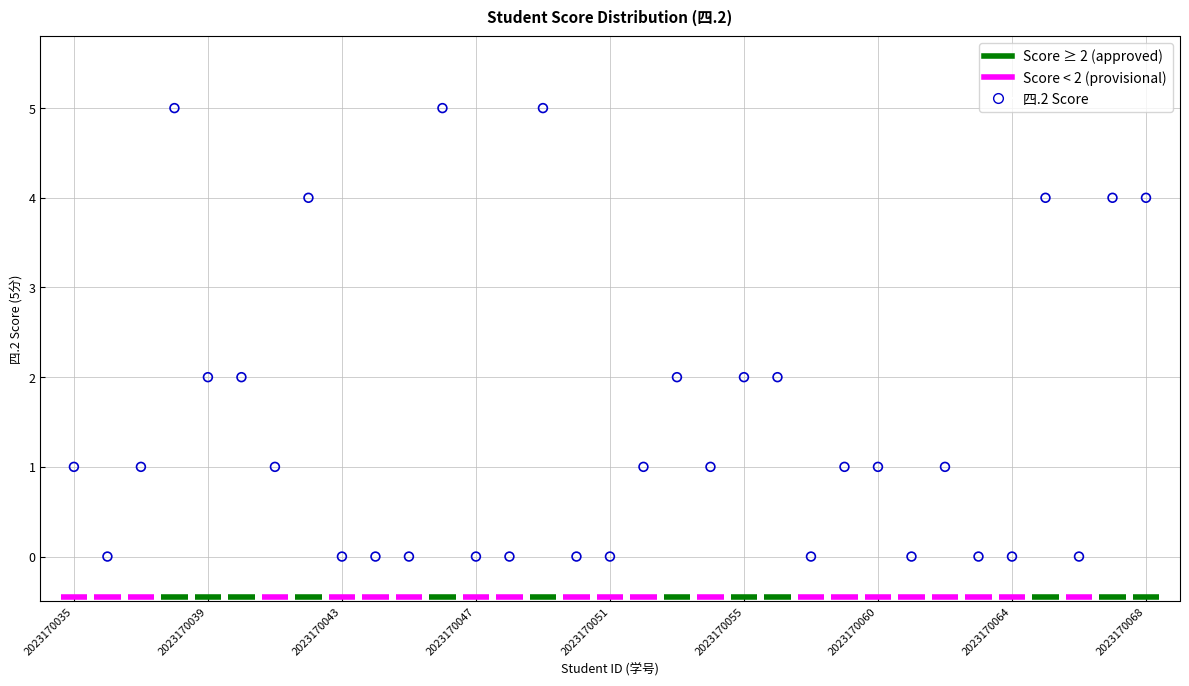

What is the range of Y values (max minus min)?

5